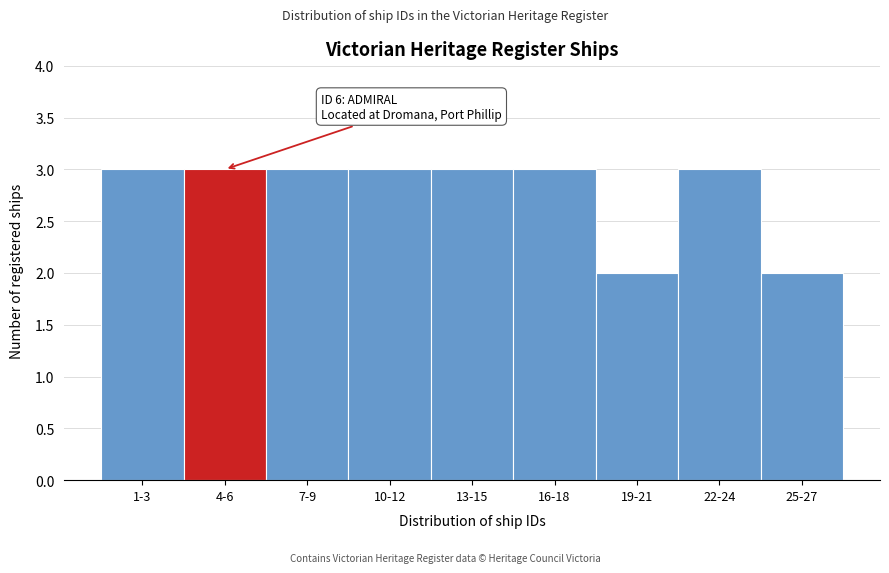

Reading left to right, list all the values displayed in this chart.

1-3=3	4-6=3	7-9=3	10-12=3	13-15=3	16-18=3	19-21=2	22-24=3	25-27=2